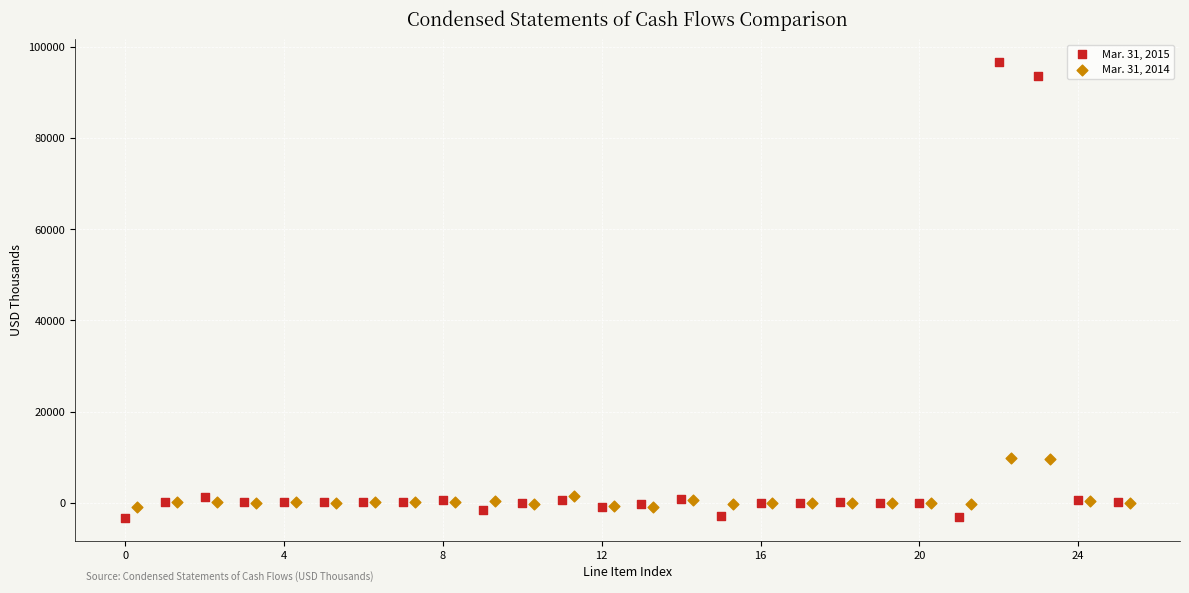

Which series contains the highest Y value?

Mar. 31, 2015